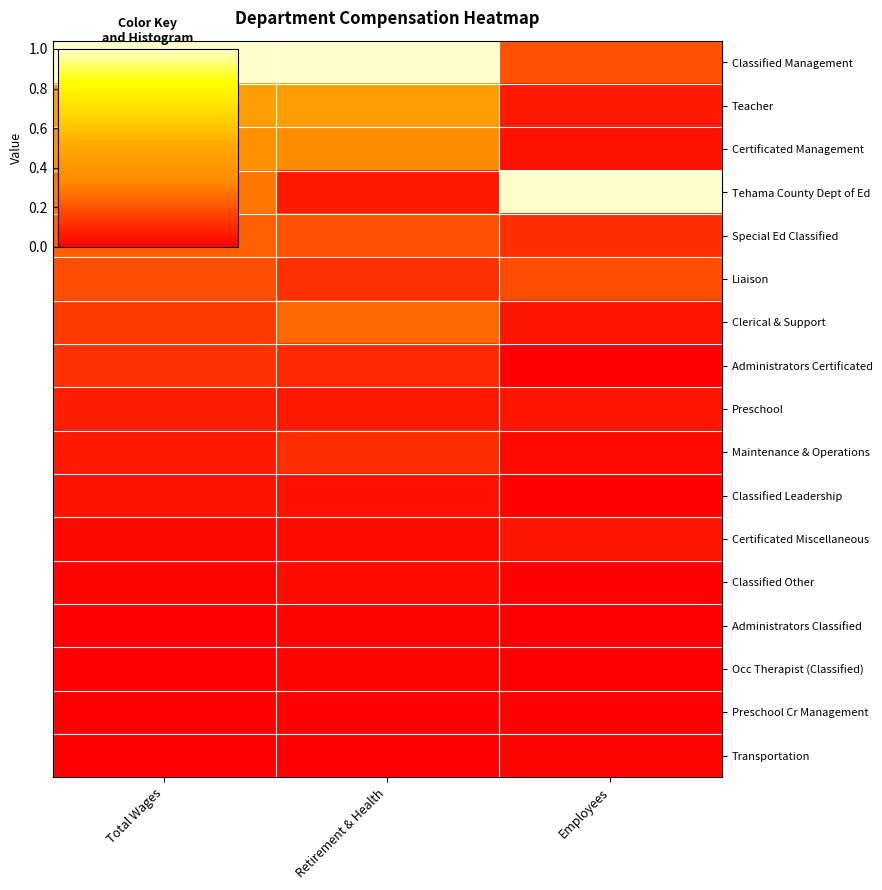

Reading left to right, what are all the values shown in this chart?

Classified Management: Total Wages=1.0	Retirement & Health=1.0	Employees=0.2
Teacher: Total Wages=0.4	Retirement & Health=0.5	Employees=0.1
Certificated Management: Total Wages=0.4	Retirement & Health=0.3	Employees=0.1
Tehama County Dept of Ed: Total Wages=0.3	Retirement & Health=0.1	Employees=1.0
Special Ed Classified: Total Wages=0.2	Retirement & Health=0.2	Employees=0.1
Liaison: Total Wages=0.2	Retirement & Health=0.1	Employees=0.2
Clerical & Support: Total Wages=0.1	Retirement & Health=0.3	Employees=0.1
Administrators Certificated: Total Wages=0.1	Retirement & Health=0.1	Employees=0.0
Preschool: Total Wages=0.1	Retirement & Health=0.1	Employees=0.1
Maintenance & Operations: Total Wages=0.1	Retirement & Health=0.1	Employees=0.0
Classified Leadership: Total Wages=0.0	Retirement & Health=0.0	Employees=0.0
Certificated Miscellaneous: Total Wages=0.0	Retirement & Health=0.0	Employees=0.1
Classified Other: Total Wages=0.0	Retirement & Health=0.0	Employees=0.0
Administrators Classified: Total Wages=0.0	Retirement & Health=0.0	Employees=0.0
Occ Therapist (Classified): Total Wages=0.0	Retirement & Health=0.0	Employees=0.0
Preschool Cr Management: Total Wages=0.0	Retirement & Health=0.0	Employees=0.0
Transportation: Total Wages=0.0	Retirement & Health=0.0	Employees=0.0